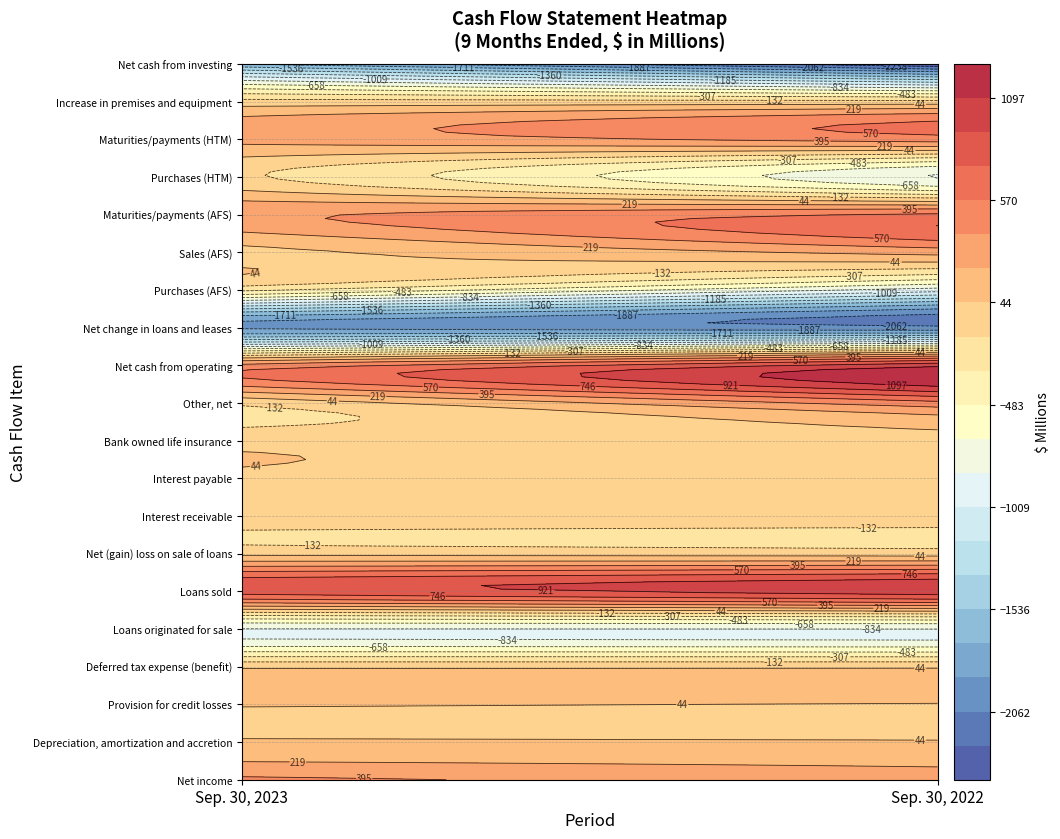

What is the sum of the Maturities/payments (AFS) values at 0 and 1?

957